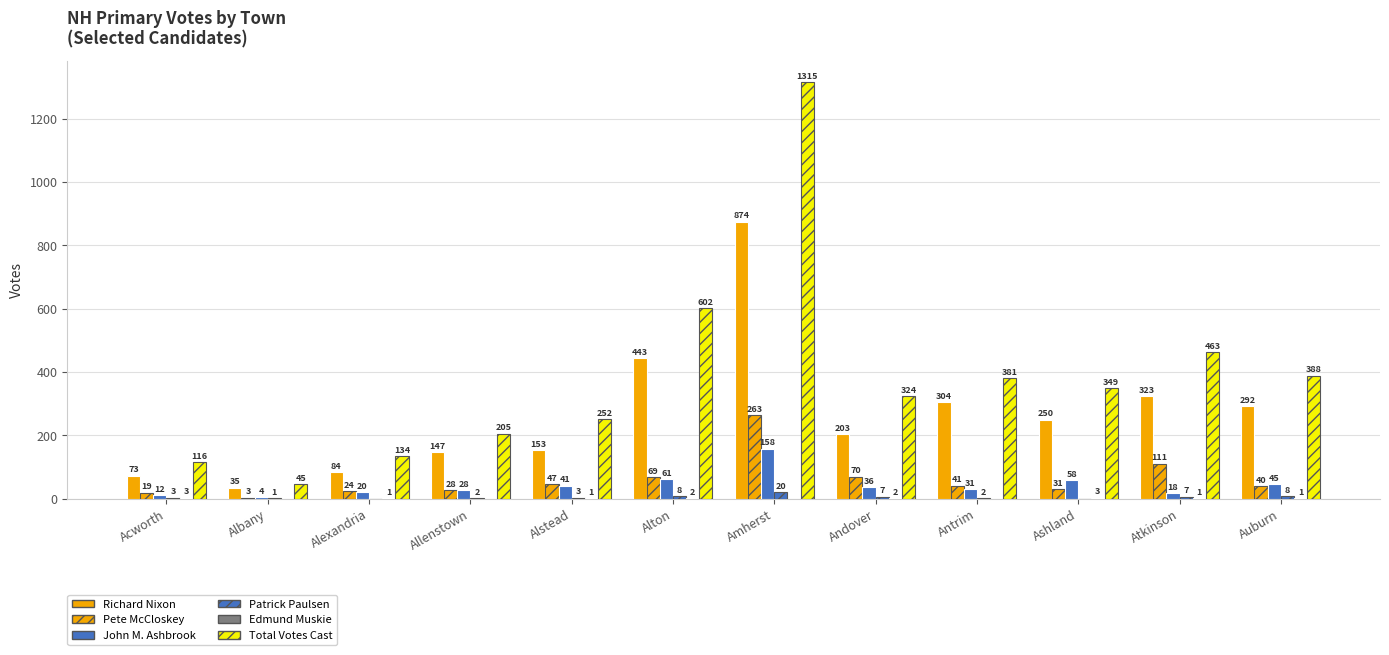

How many distinct data groups are displayed?

6